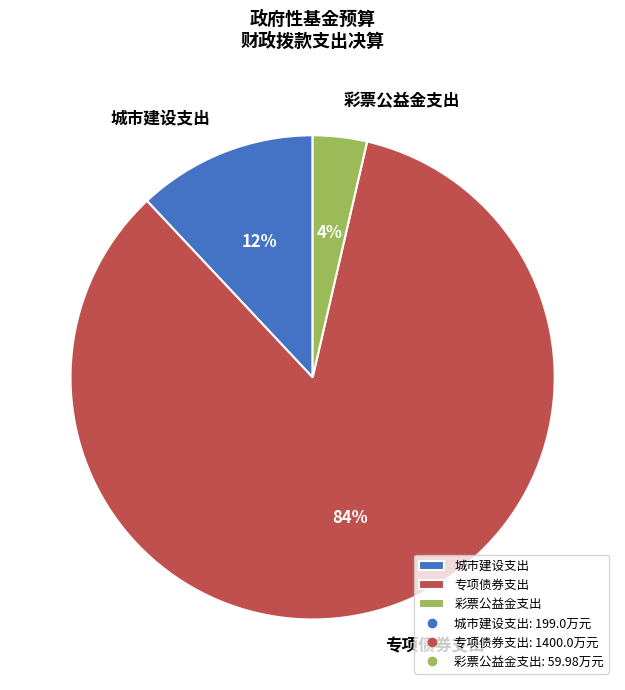

To the nearest percent, what is the average slice percentage?

33%